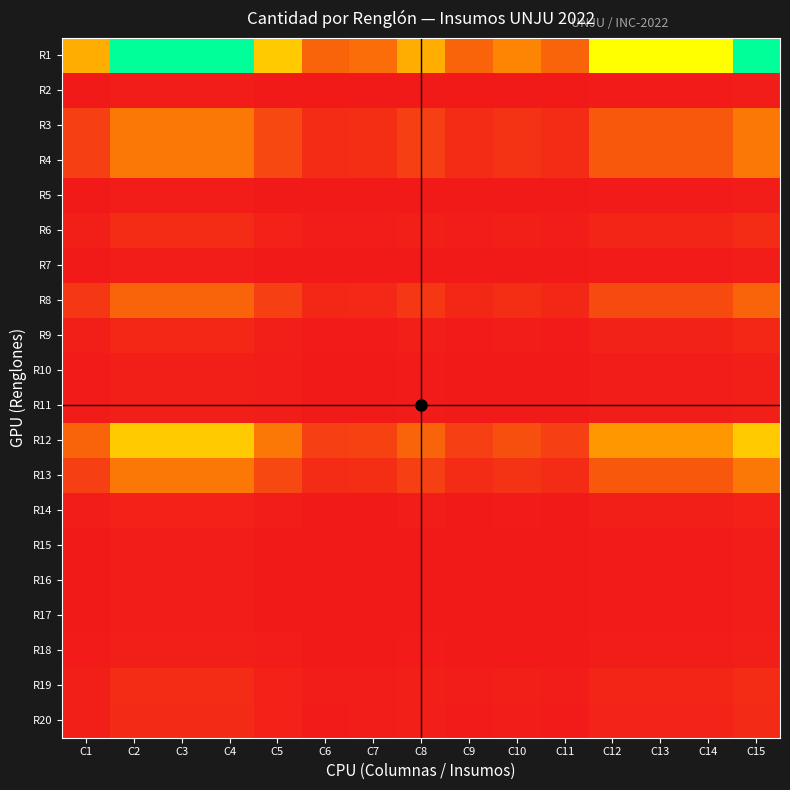

Which has a higher value, C3 or C10?

C3